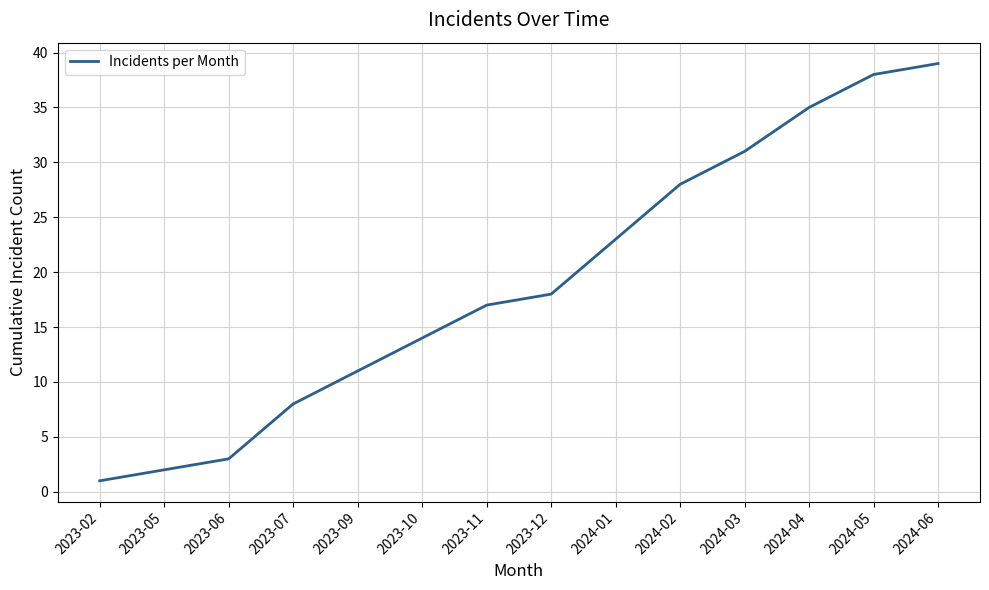

Rank the categories by value from highest to lowest.

2024-06, 2024-05, 2024-04, 2024-03, 2024-02, 2024-01, 2023-12, 2023-11, 2023-10, 2023-09, 2023-07, 2023-06, 2023-05, 2023-02